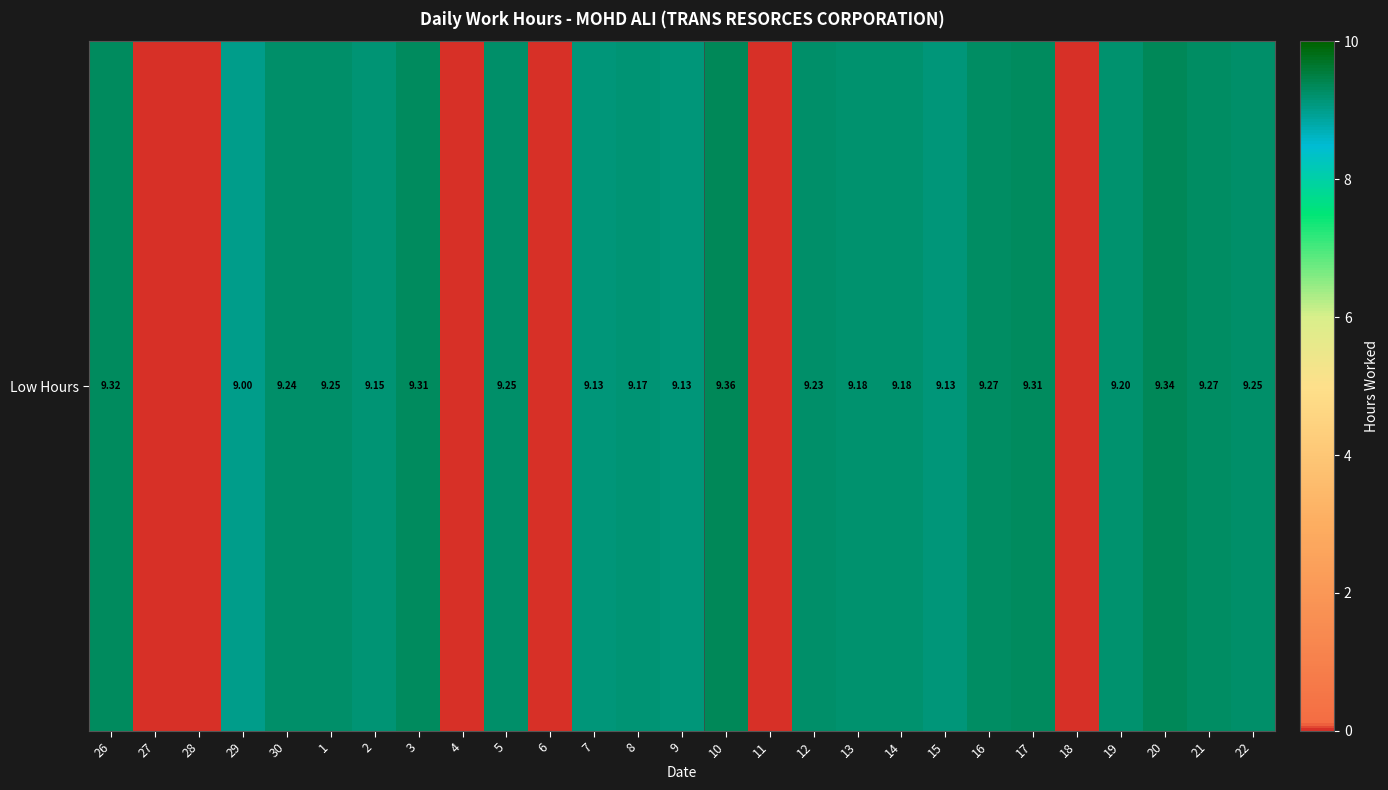

What is the difference between the values at 6 and 15?

9.1